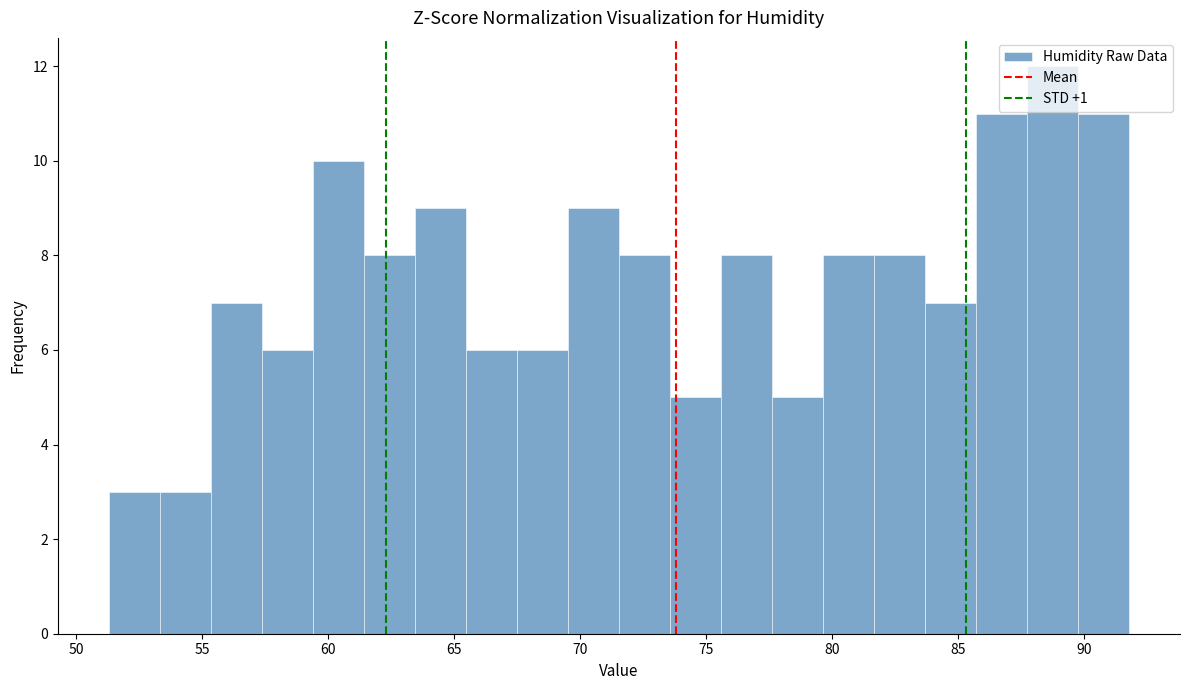

Reading left to right, transcribe this chart: for each bar, give the range it covers on the x-axis and its height. Neither the bar edges nor the heights are printed on the chart, so give them approximately, as read against the axes.

51.5 to 53.5: 3
53.5 to 55.5: 3
55.5 to 57.5: 7
57.5 to 59.5: 6
59.5 to 61.5: 10
61.5 to 63.5: 8
63.5 to 65.5: 9
65.5 to 67.5: 6
67.5 to 69.5: 6
69.5 to 71.5: 9
71.5 to 73.5: 8
73.5 to 75.5: 5
75.5 to 77.5: 8
77.5 to 79.5: 5
79.5 to 81.5: 8
81.5 to 83.5: 8
83.5 to 85.5: 7
85.5 to 88.0: 11
88.0 to 90.0: 12
90.0 to 92.0: 11